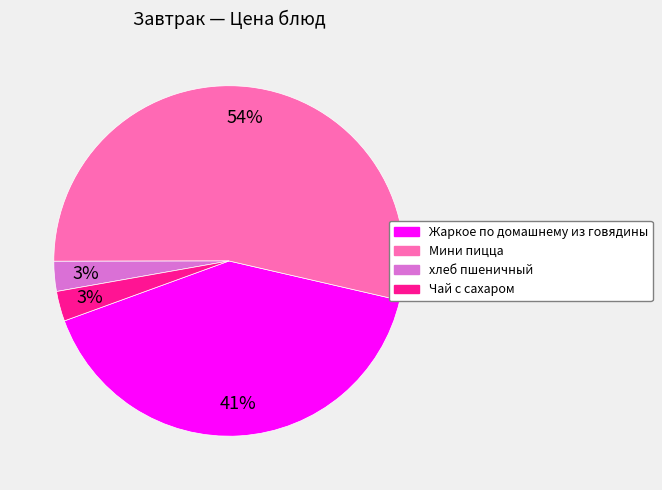

Do Чай с сахаром and хлеб пшеничный together represent more than half of the pie?

No